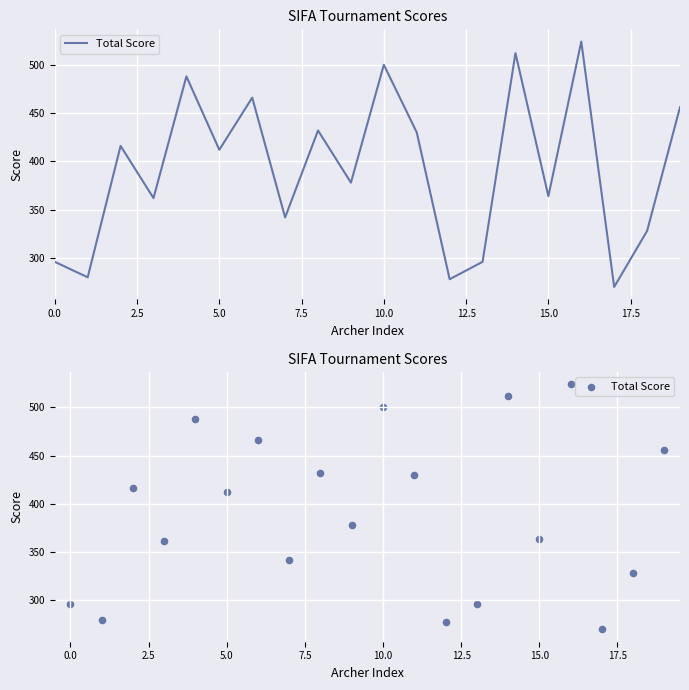

Which has a higher value, 17.5 or 14?

14